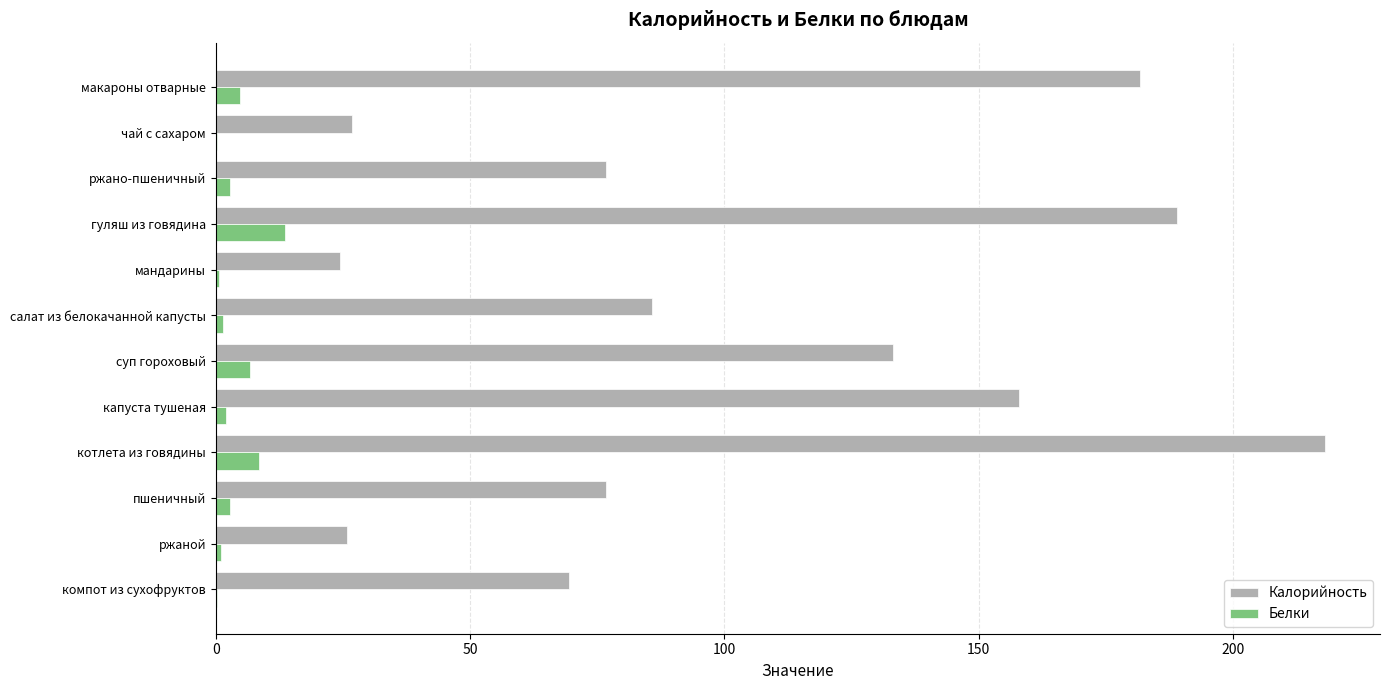

Which series has the largest total across all categories?

Калорийность